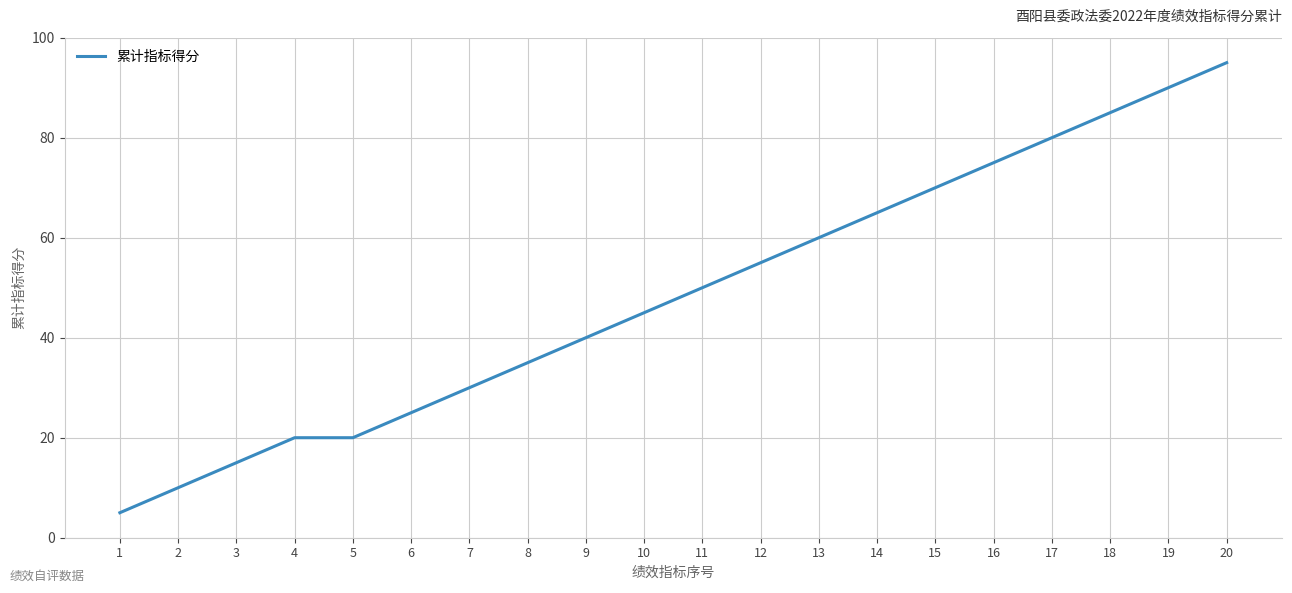

Between 9 and 17, which is larger?

17